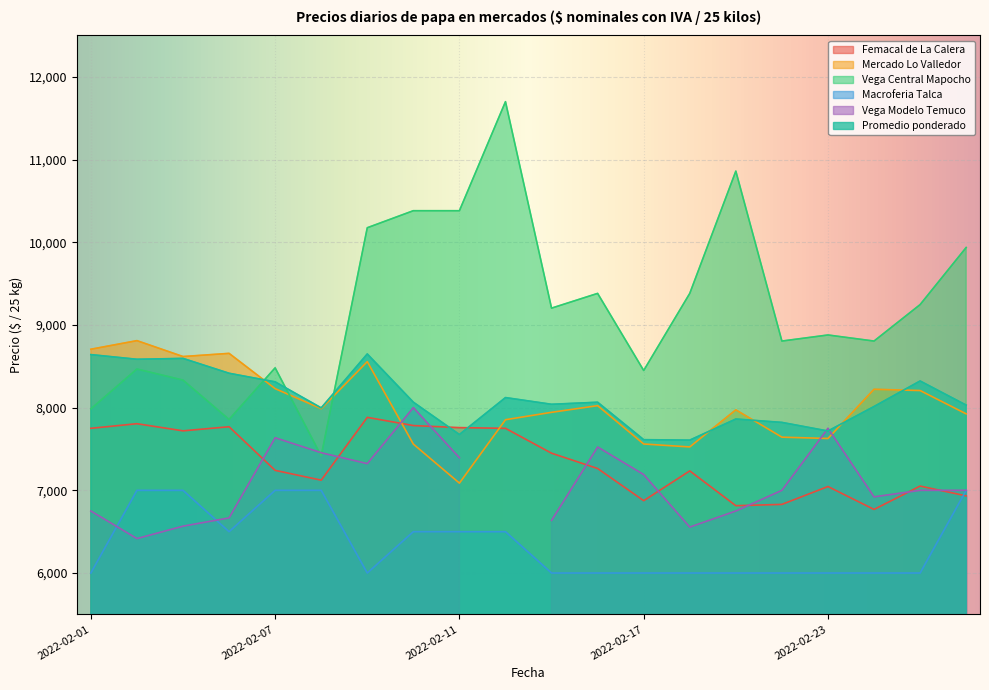

Which has a higher value, 2022-02-16 or 2022-02-23?

2022-02-16